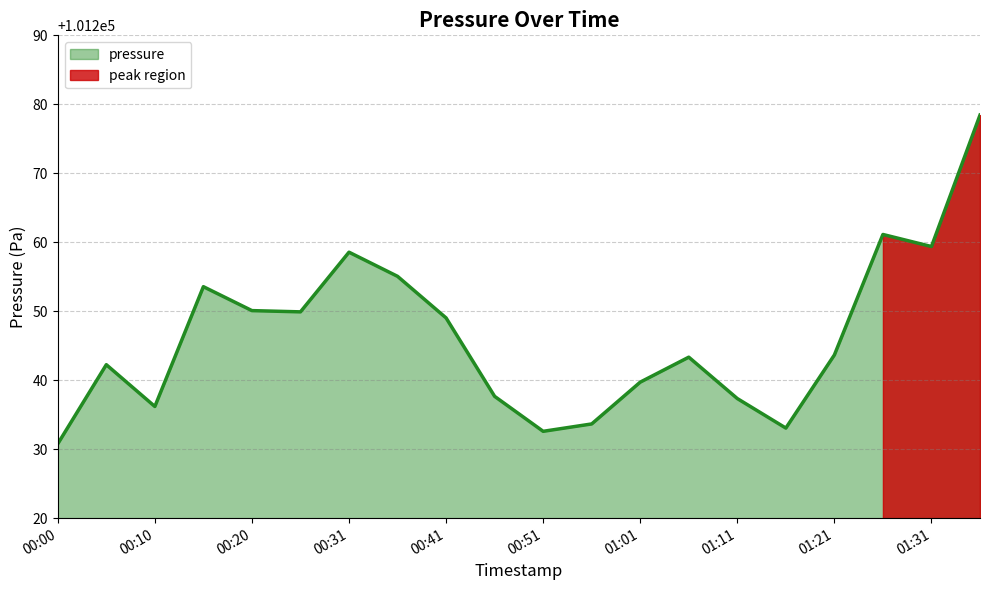

What is the ratio of the value at 01:06 to the value at 00:00?

1.0